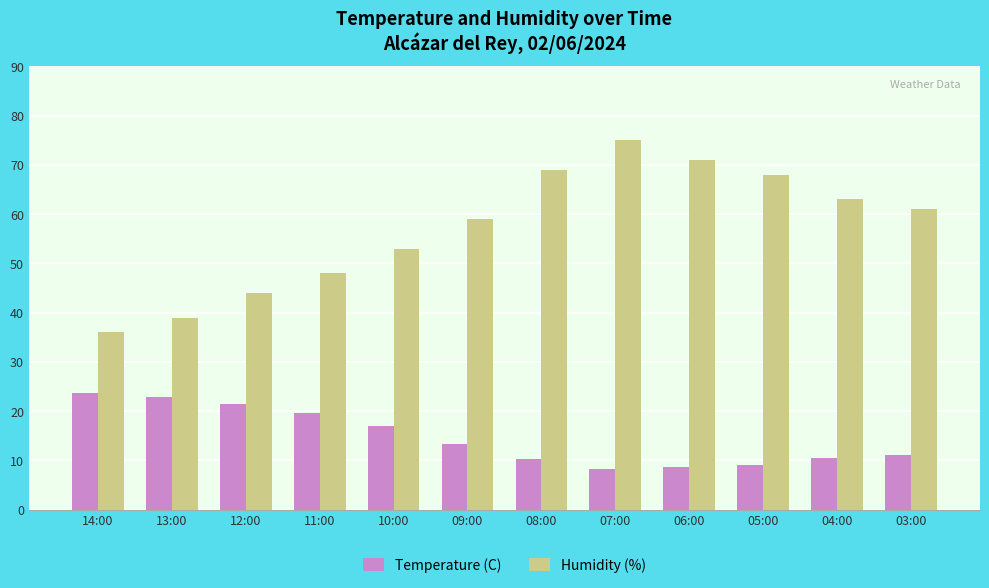

How many bars are there in each group?

2